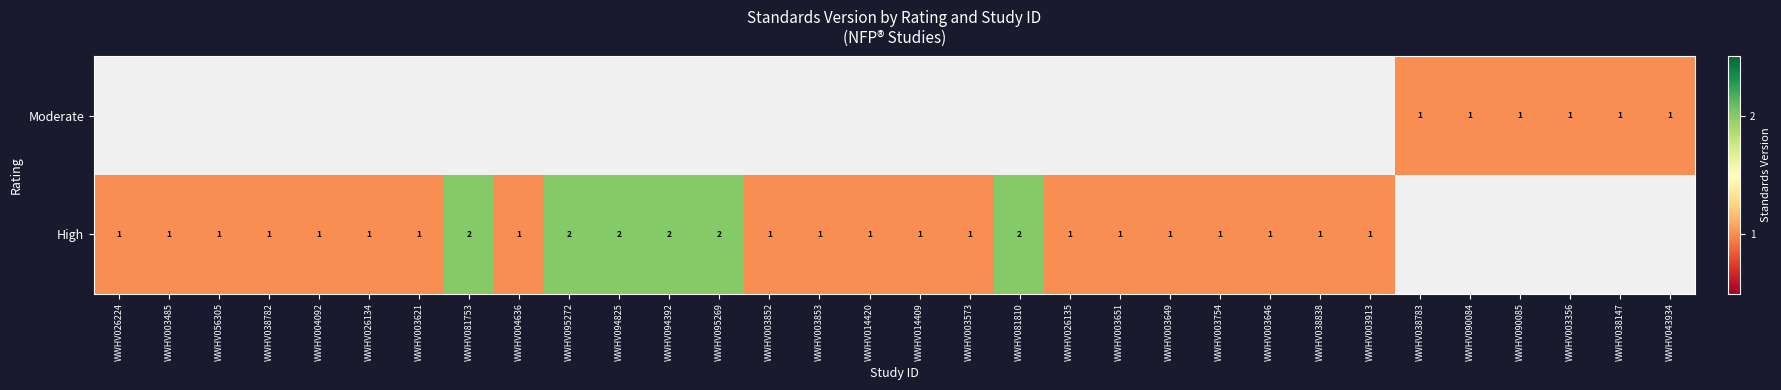

Is it true that High equals 1 at WWHV026134?

True